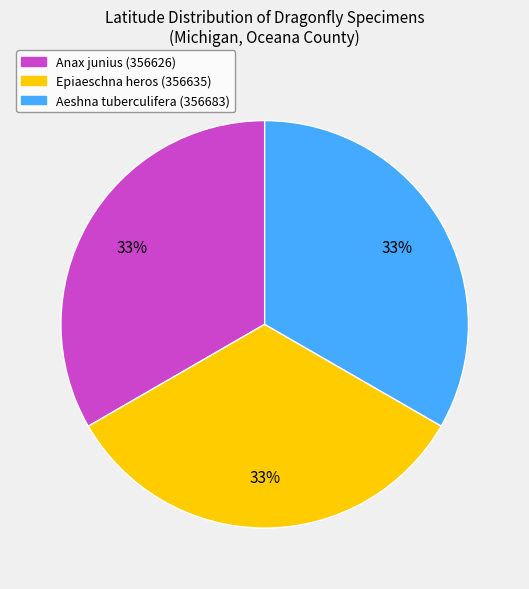

What is the ratio of the value at Epiaeschna heros (356635) to the value at Aeshna tuberculifera (356683)?

1.0